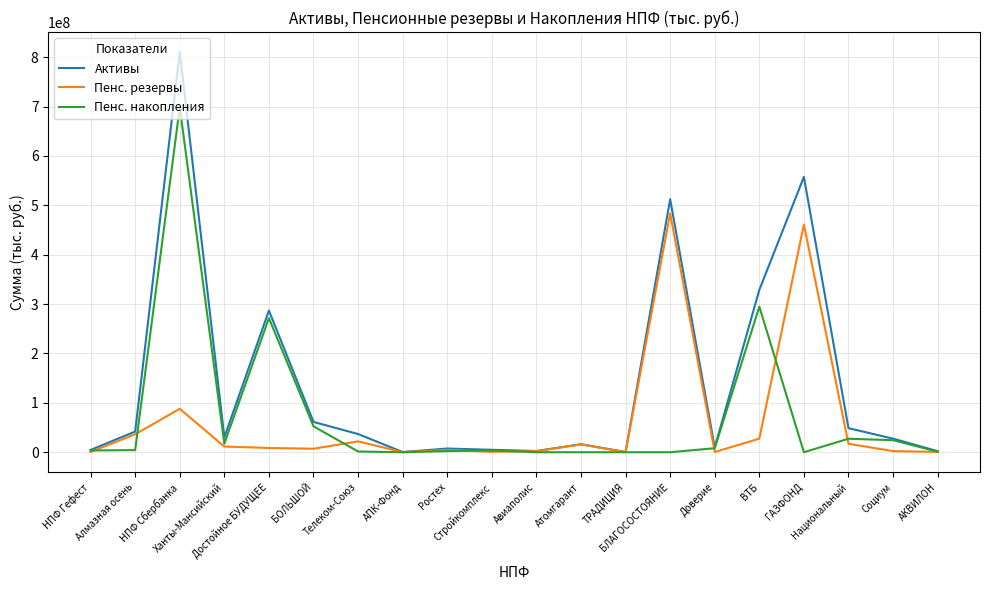

Which series has the largest total across all categories?

Активы